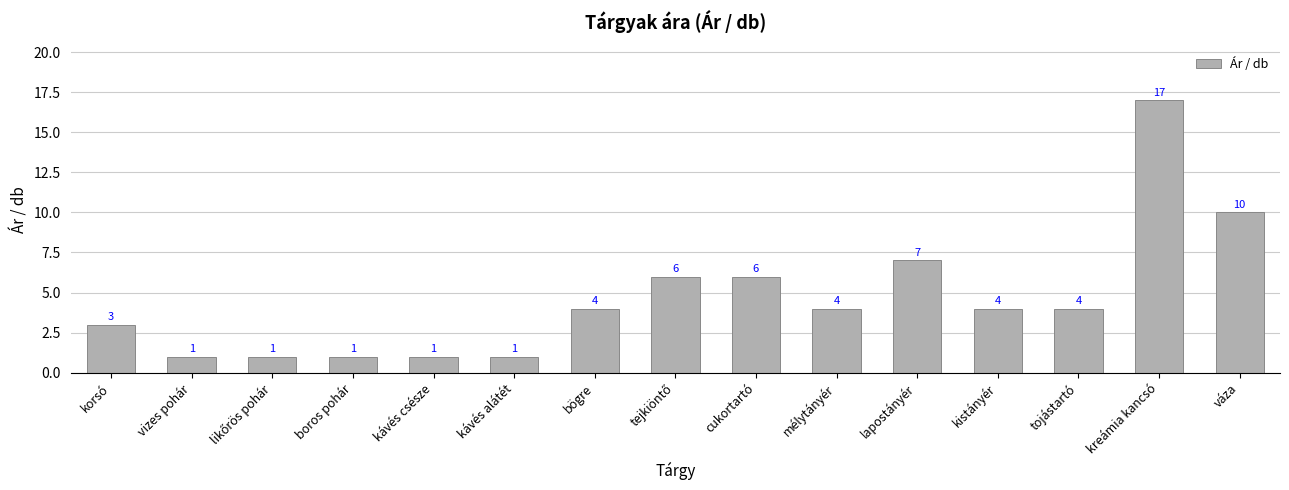

At which category does the chart reach its peak across all series?

kreámia kancsó